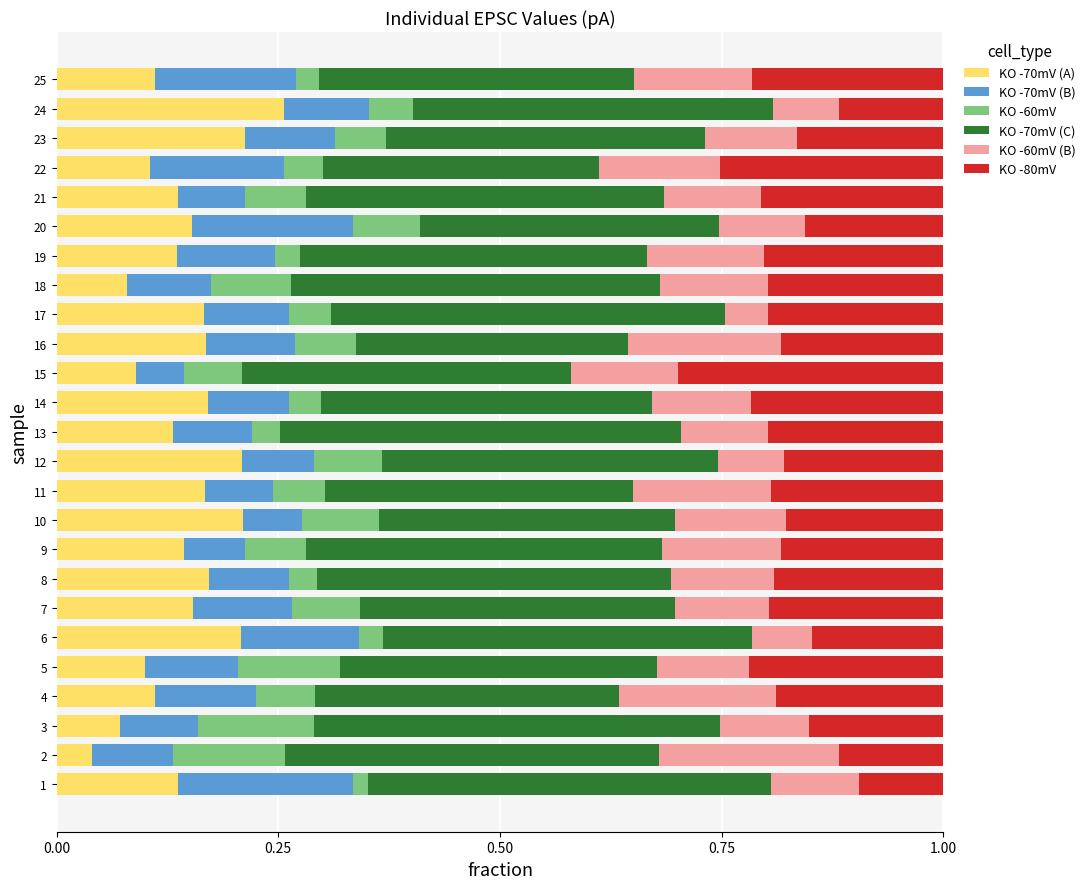

What are all the series names shown in the legend?

KO -70mV (A), KO -70mV (B), KO -60mV, KO -70mV (C), KO -60mV (B), KO -80mV